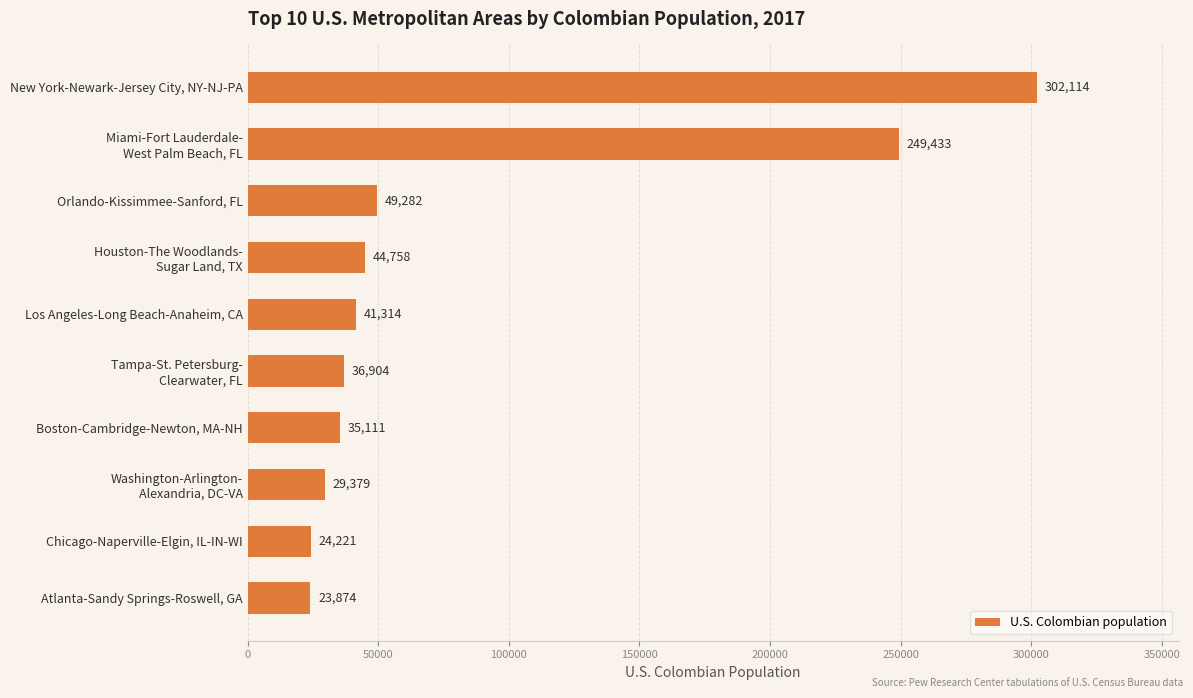

What is the sum of all values?

836390